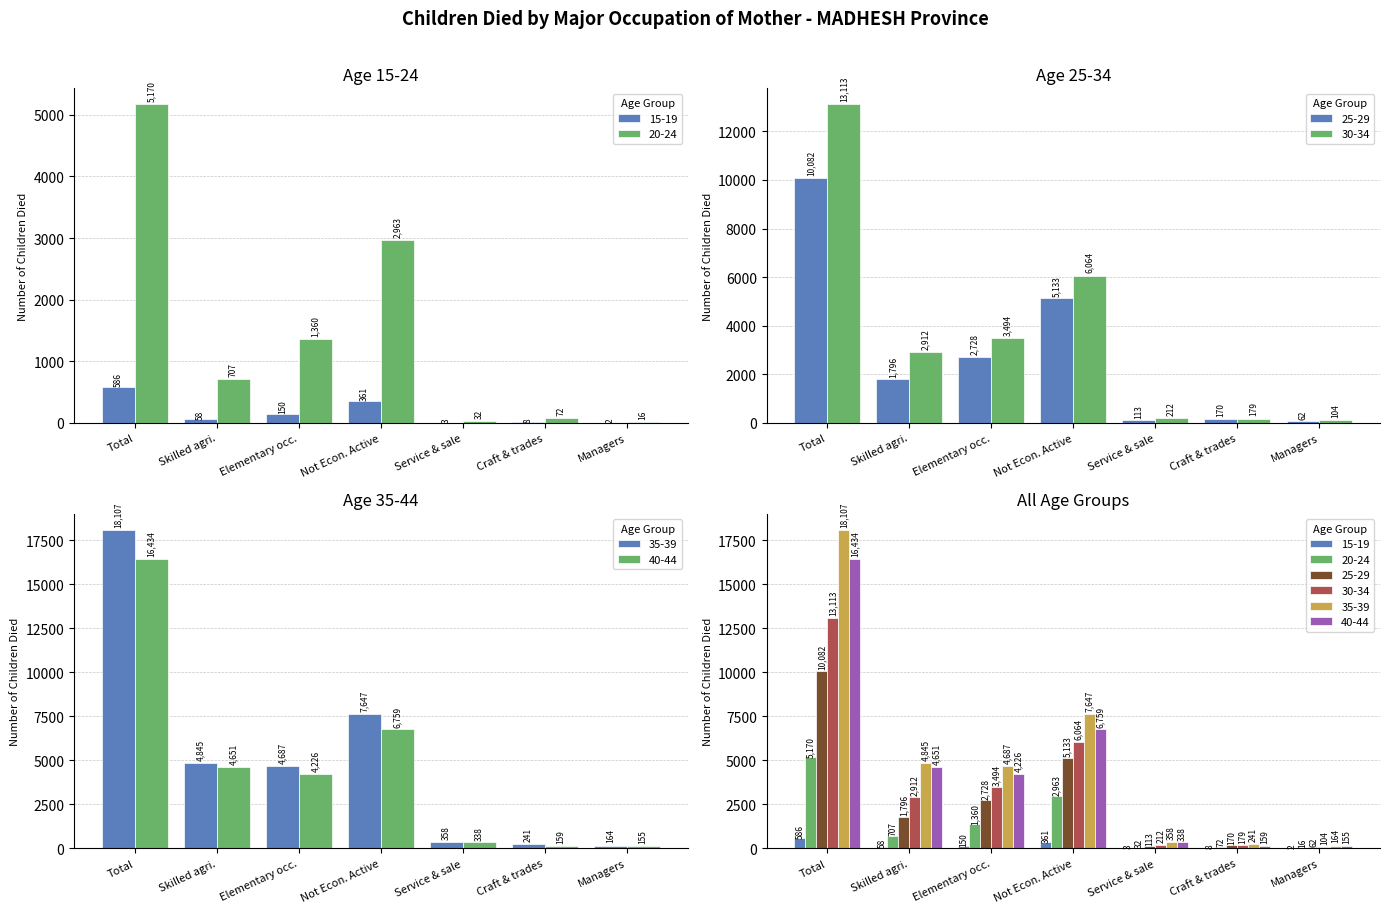

The 40-44 series shows 159 at Craft & trades. True or false?

True